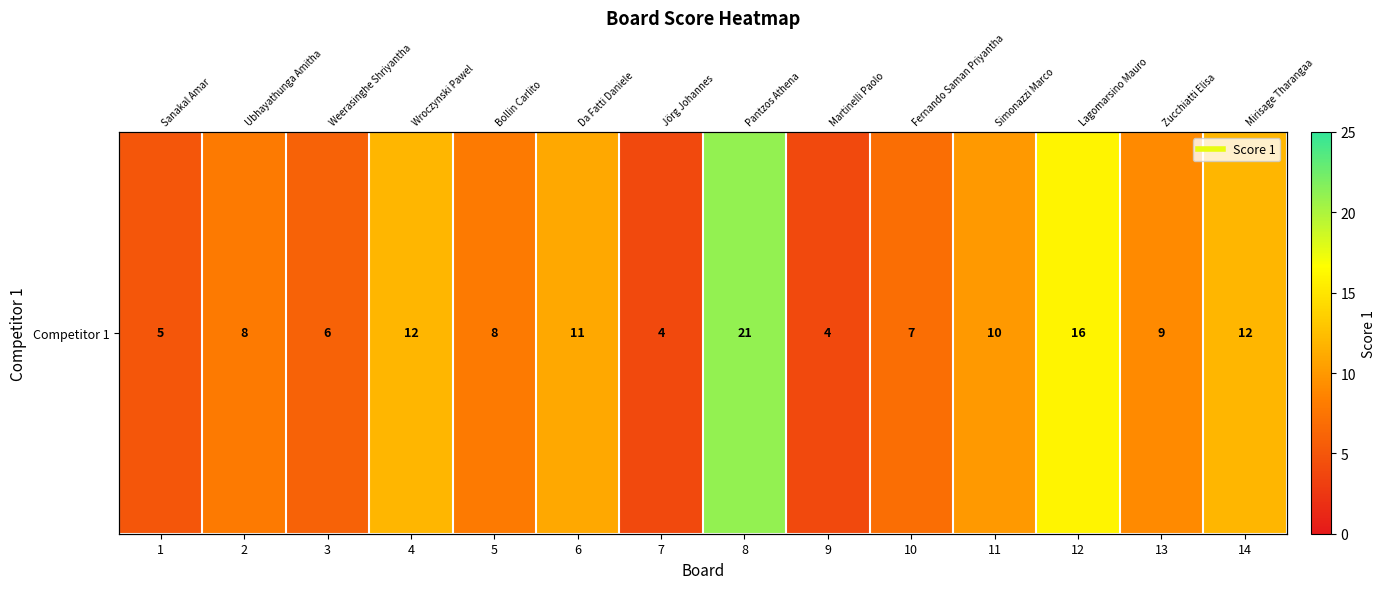

What is the change in value from 9 to 10?

+3